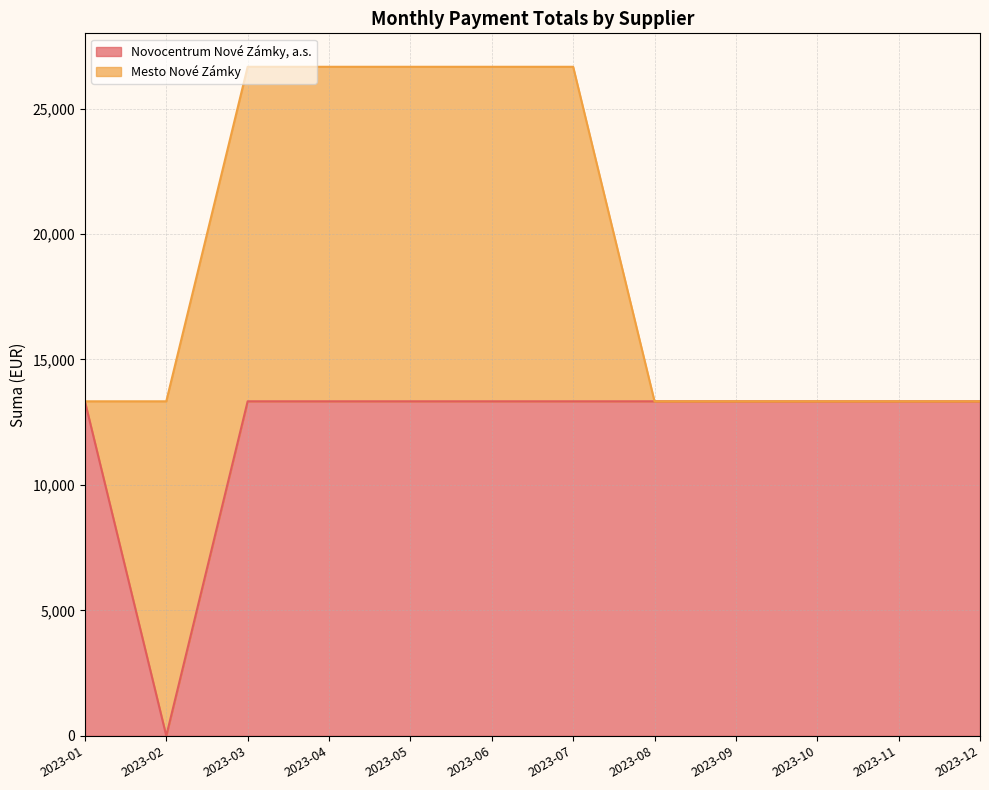

Count the number of categories in the chart.

12